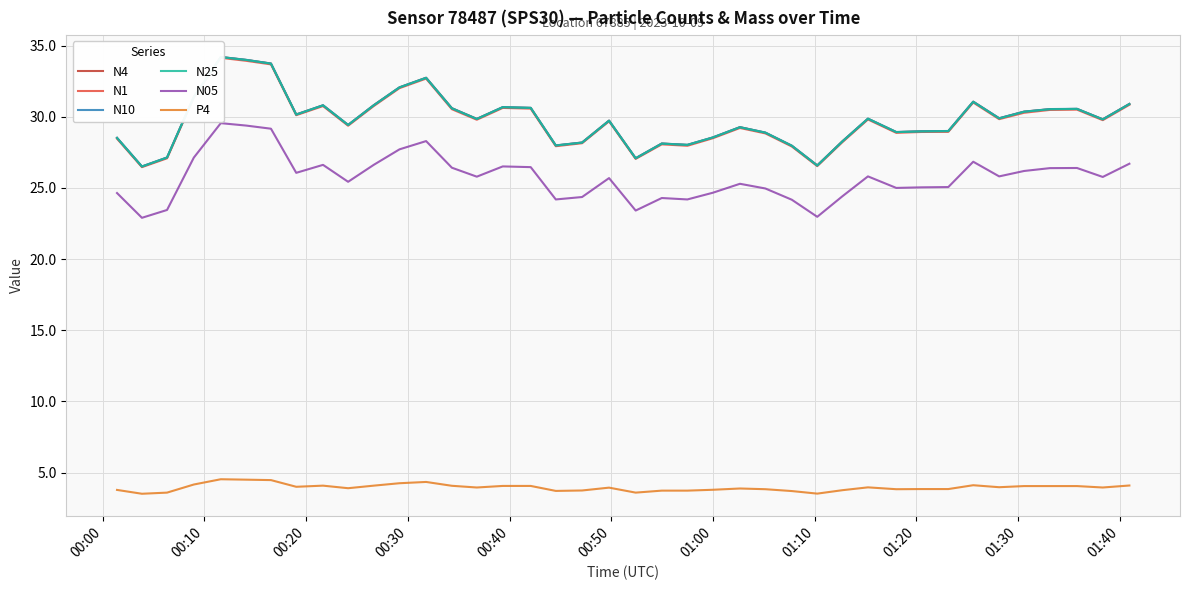

True or false: P4 and N05 intersect in this chart.

False